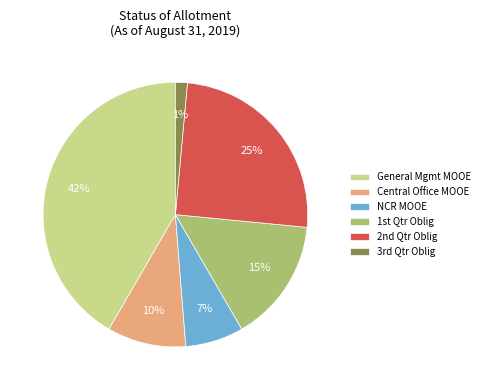

To the nearest percent, what is the average slice percentage?

17%